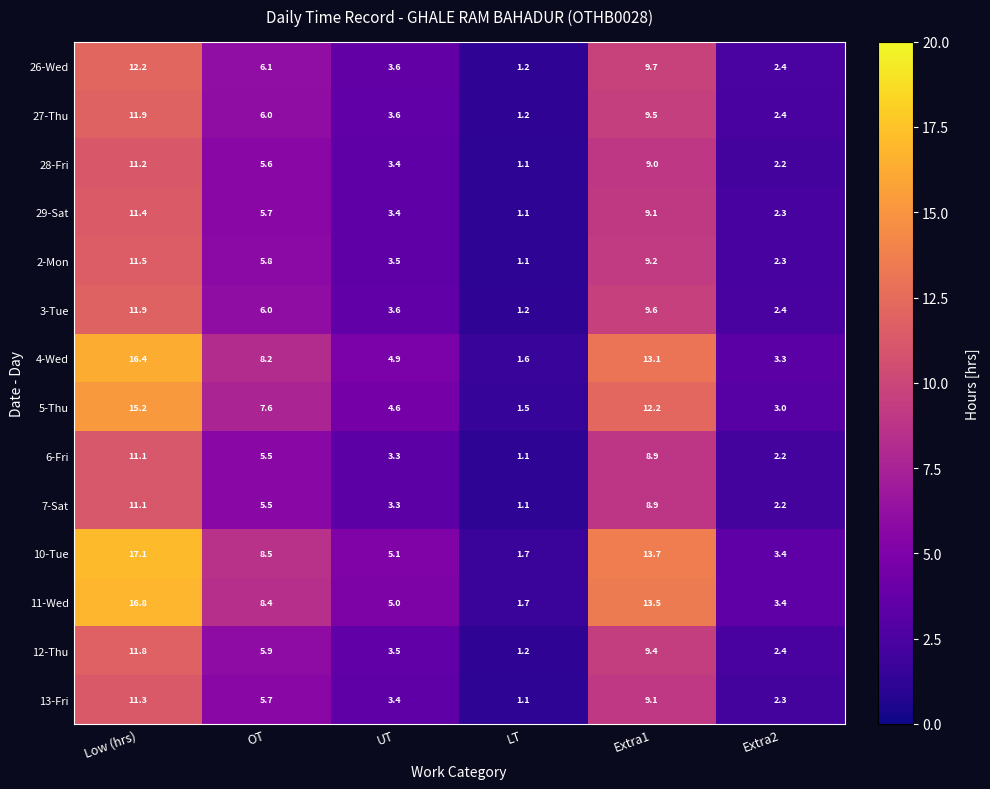

At which category is the sum across all series the highest?

Low (hrs)